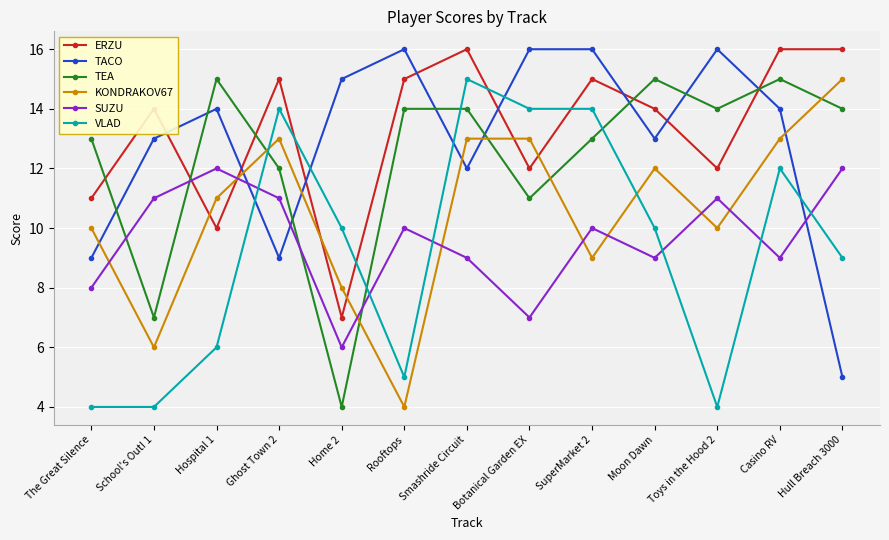

How many categories are shown in the chart?

13